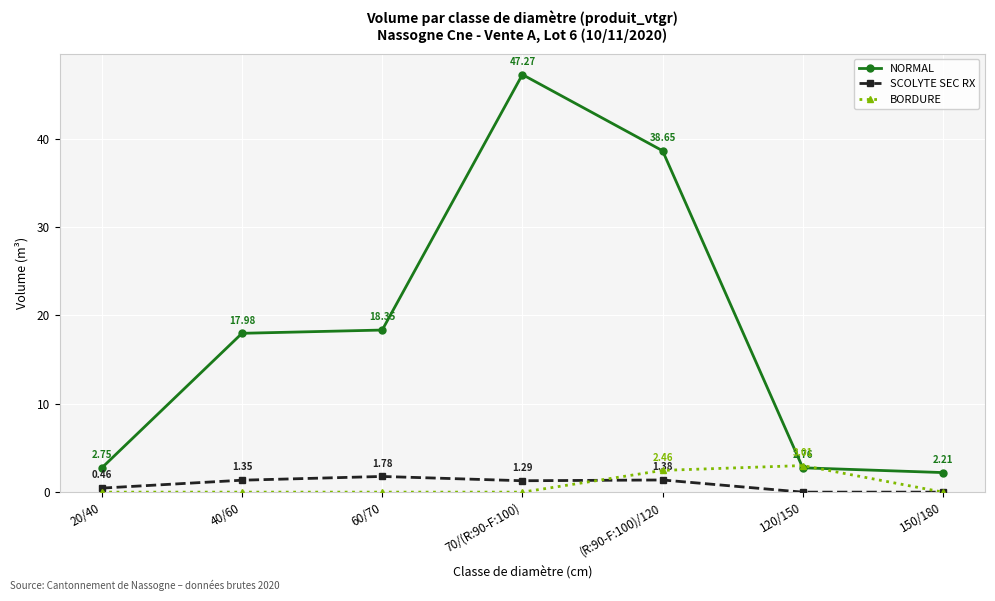

What are all the series names shown in the legend?

NORMAL, SCOLYTE SEC RX, BORDURE